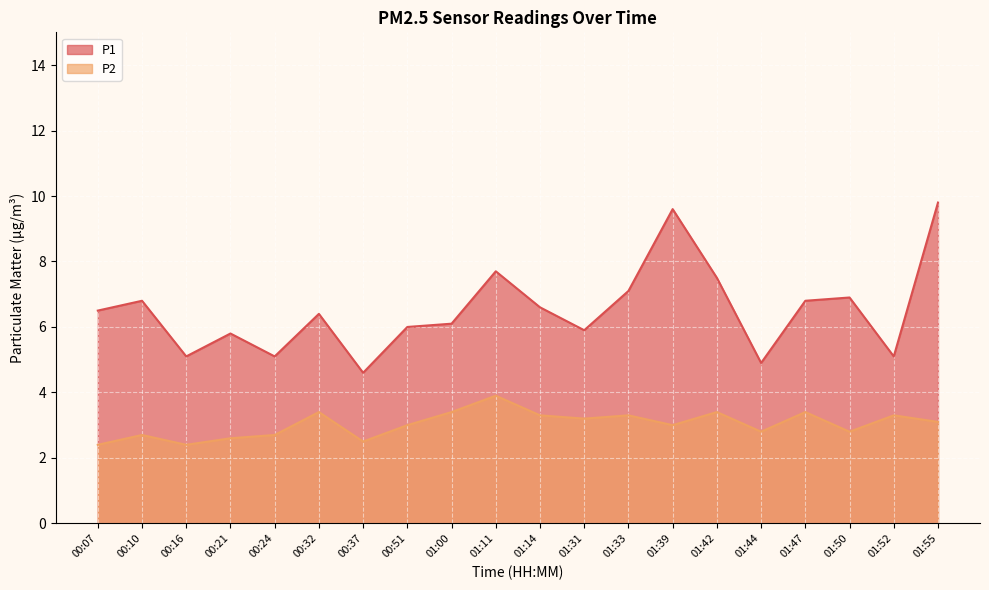

What is the label of the 17th point from the right?

00:21